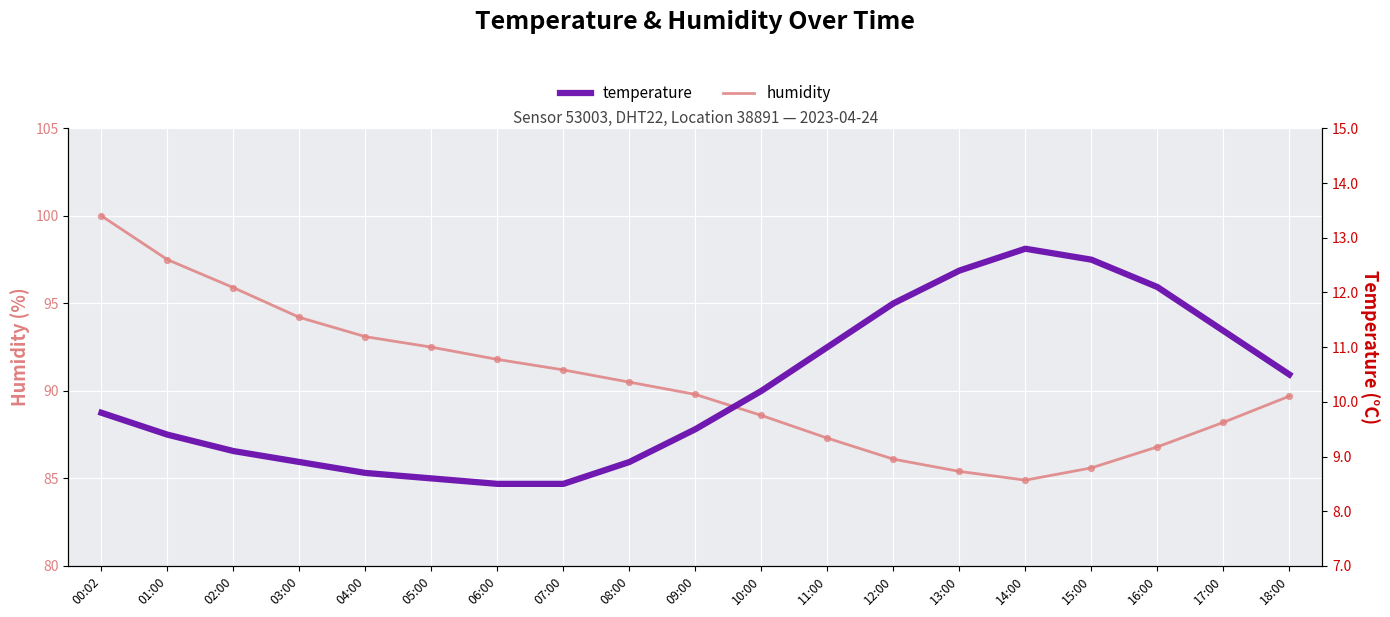

What are all the series names shown in the legend?

humidity, temperature